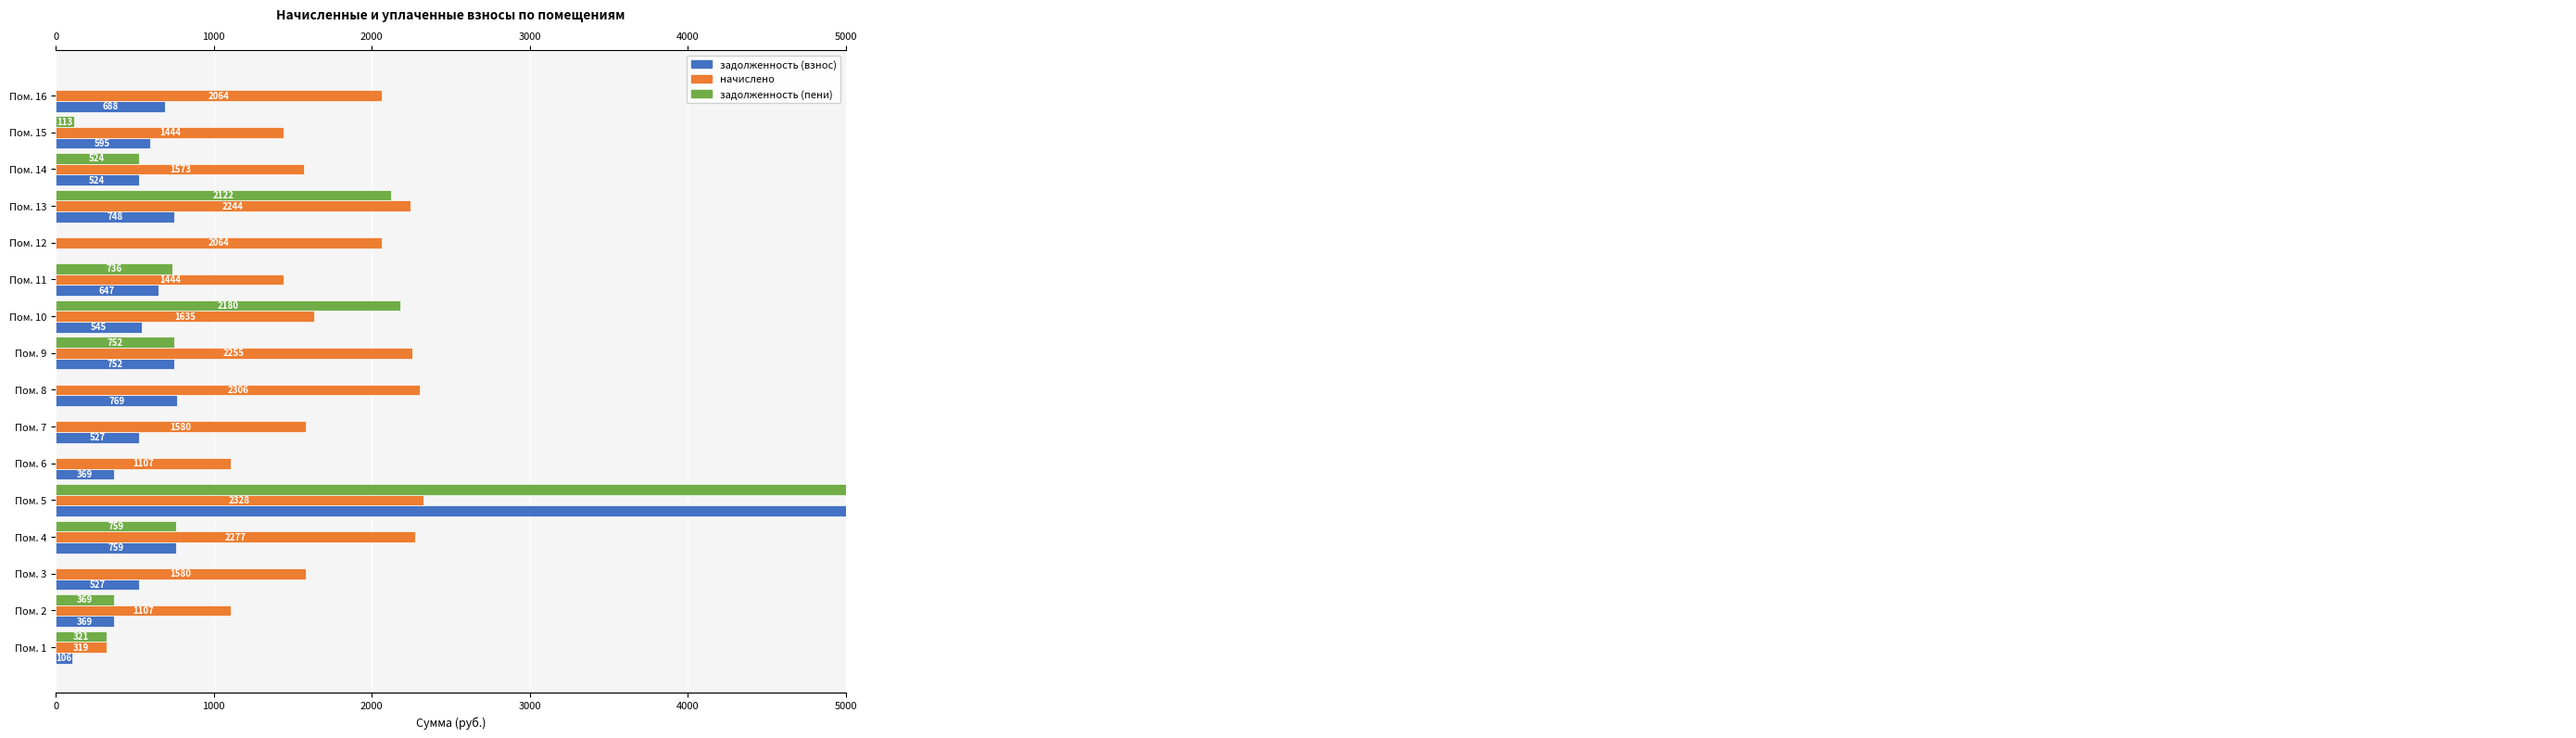

Rank the series at Пом. 3 from highest to lowest value.

начислено, задолженность (взнос), задолженность (пени)